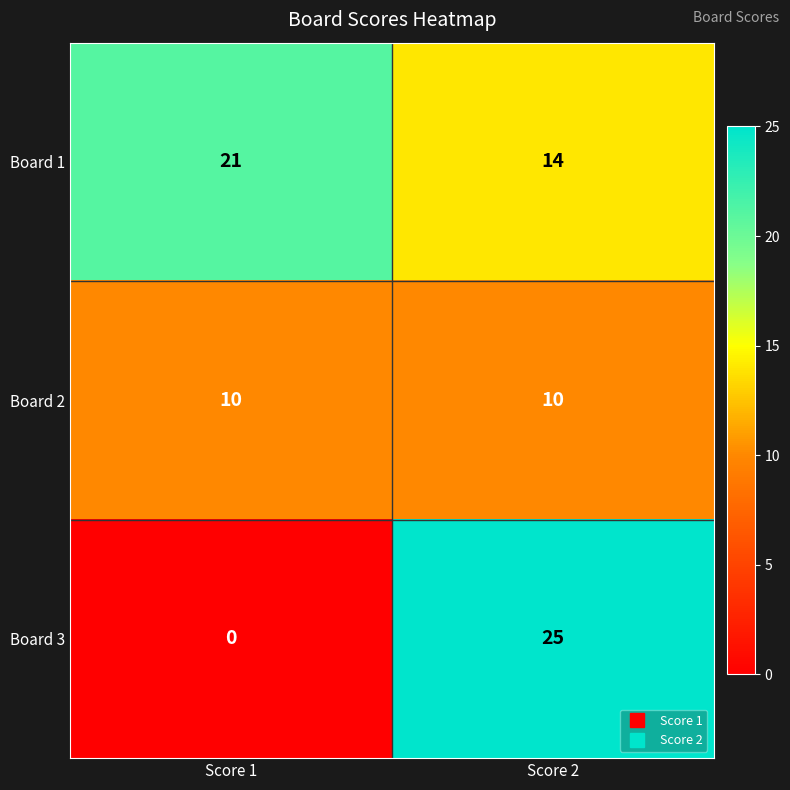

Reading left to right, what are all the values shown in this chart?

Board 1: 21	14
Board 2: 10	10
Board 3: 0	25